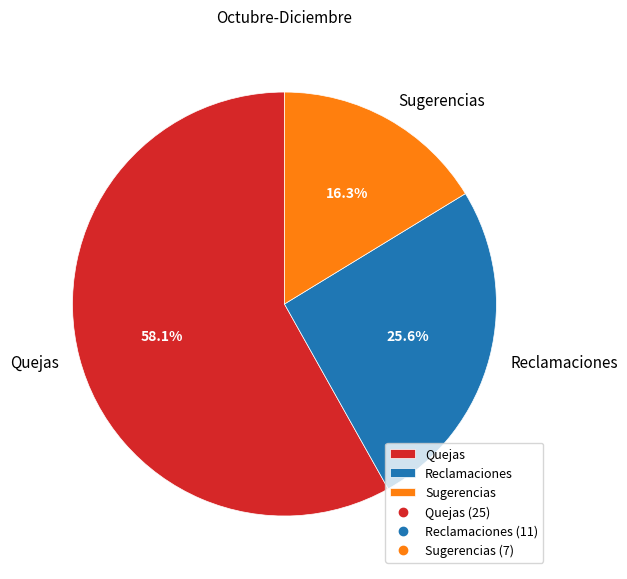

What is the smallest slice in the pie chart?

Sugerencias